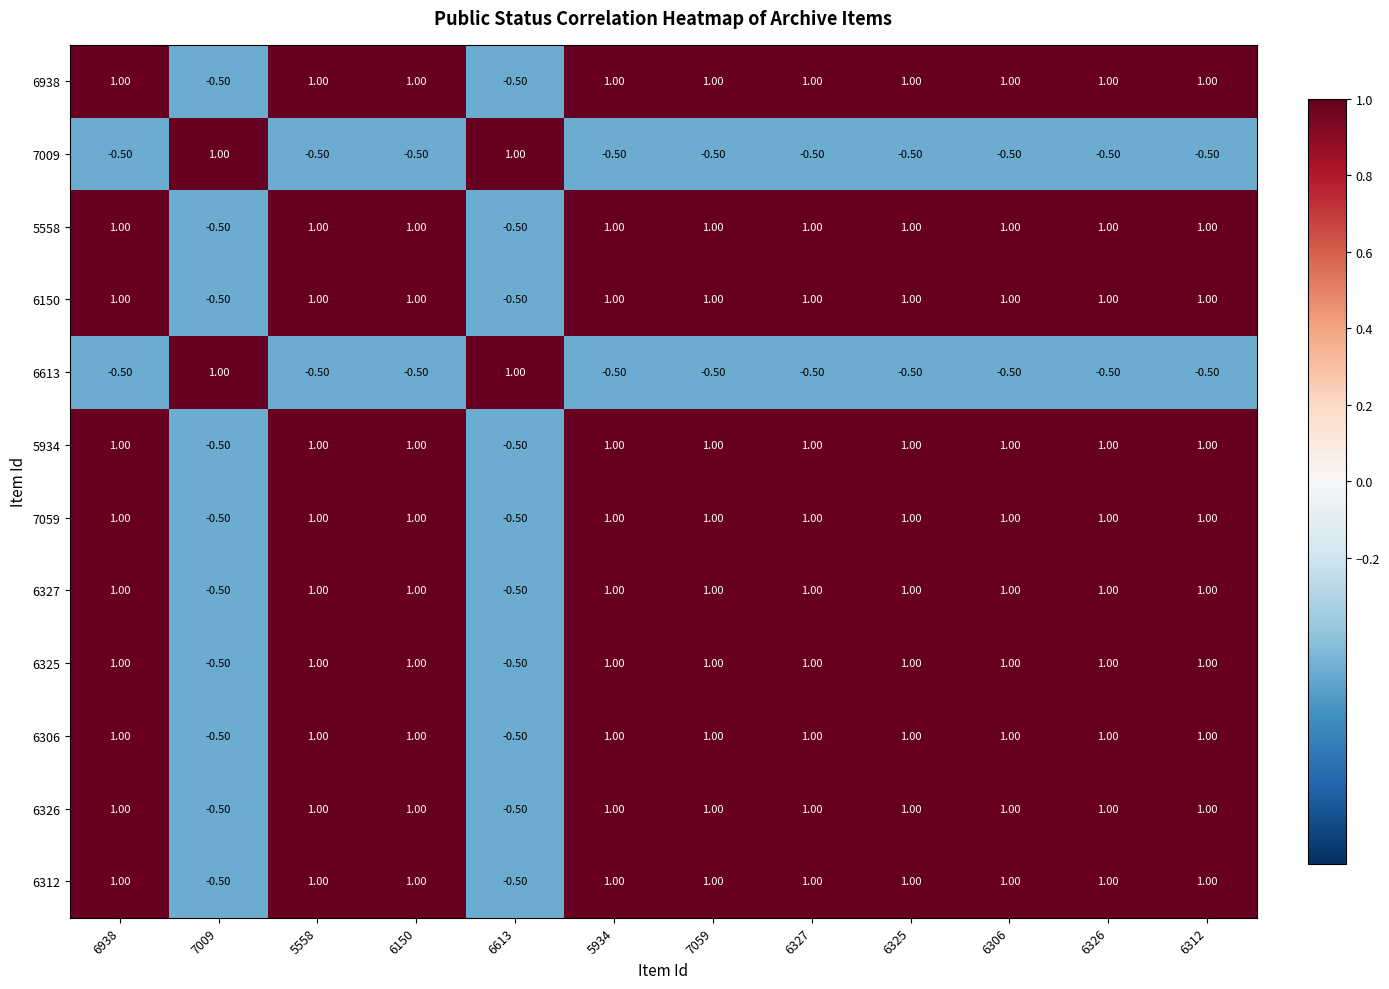

What is the difference between the maximum and second lowest values in the 5558 series?

1.5